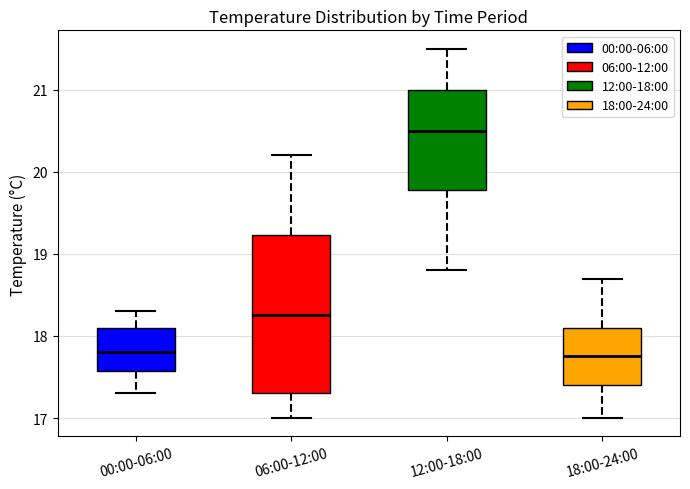

Where is the upper edge of the box for 18:00-24:00 on the y-axis? The values are not printed on the chart, so give them approximately, as read against the axis.

18.1